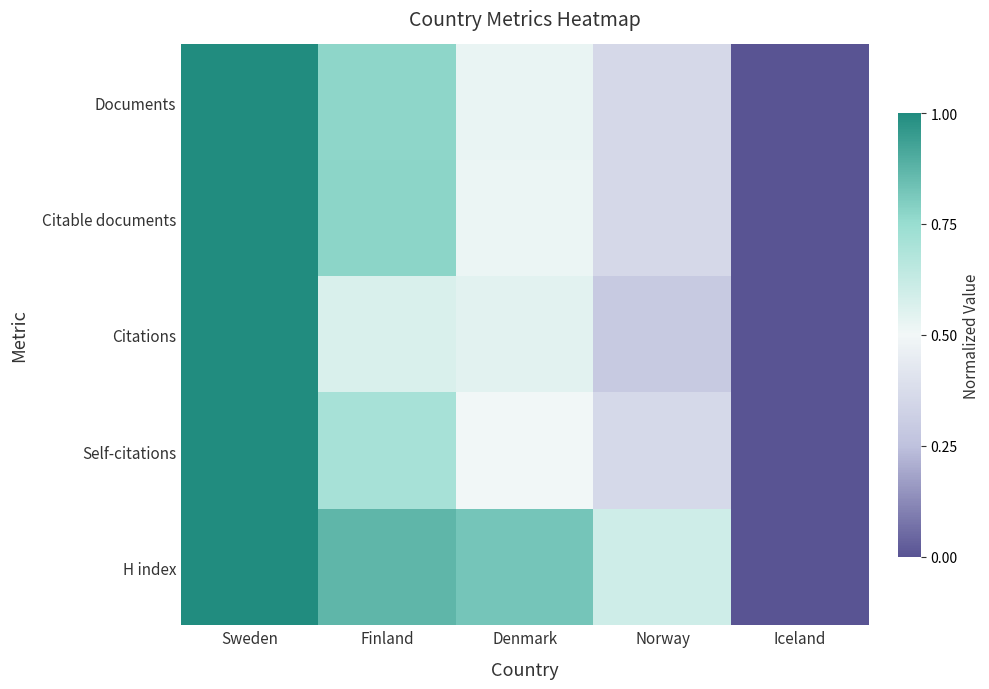

List the series in order of their peak value, lowest first.

Documents, Citable documents, Citations, Self-citations, H index